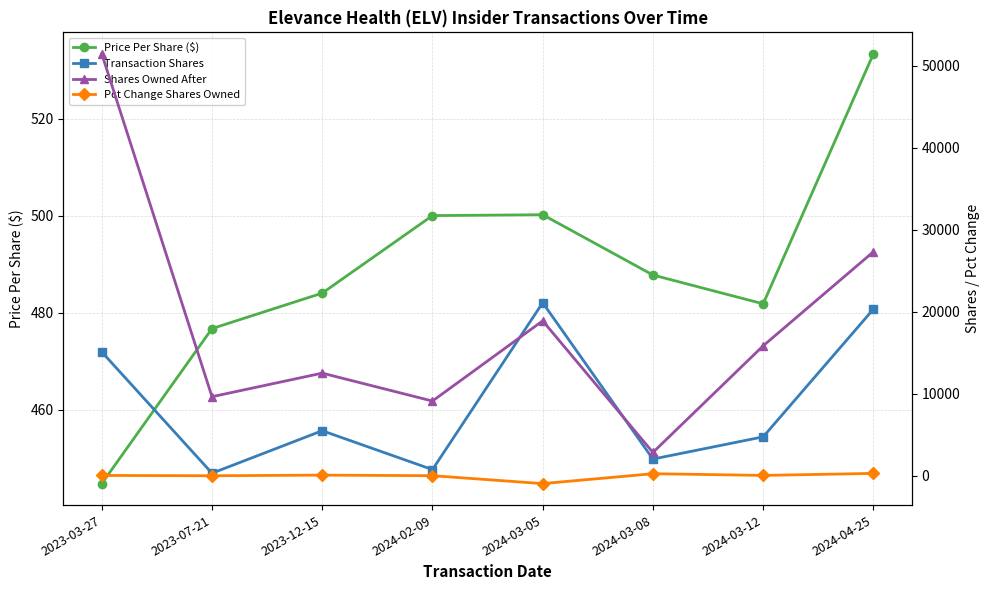

Is it true that Shares Owned After equals 27304.0 at 2024-04-25?

True